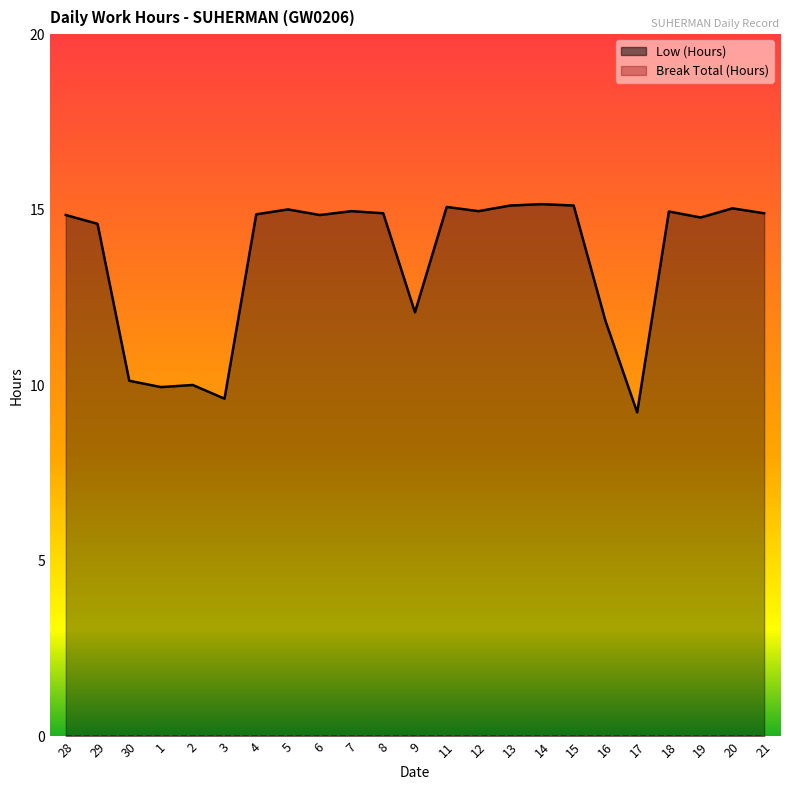

What is the difference between the values at 3 and 1?

0.3